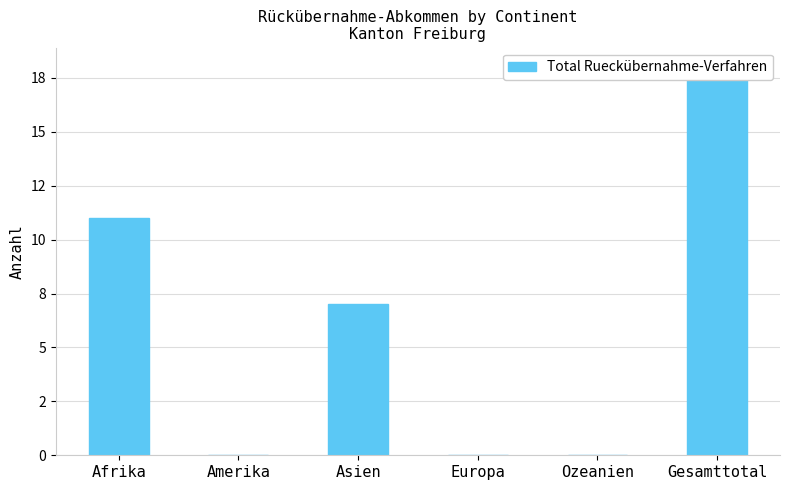

How many bars are there in total?

6